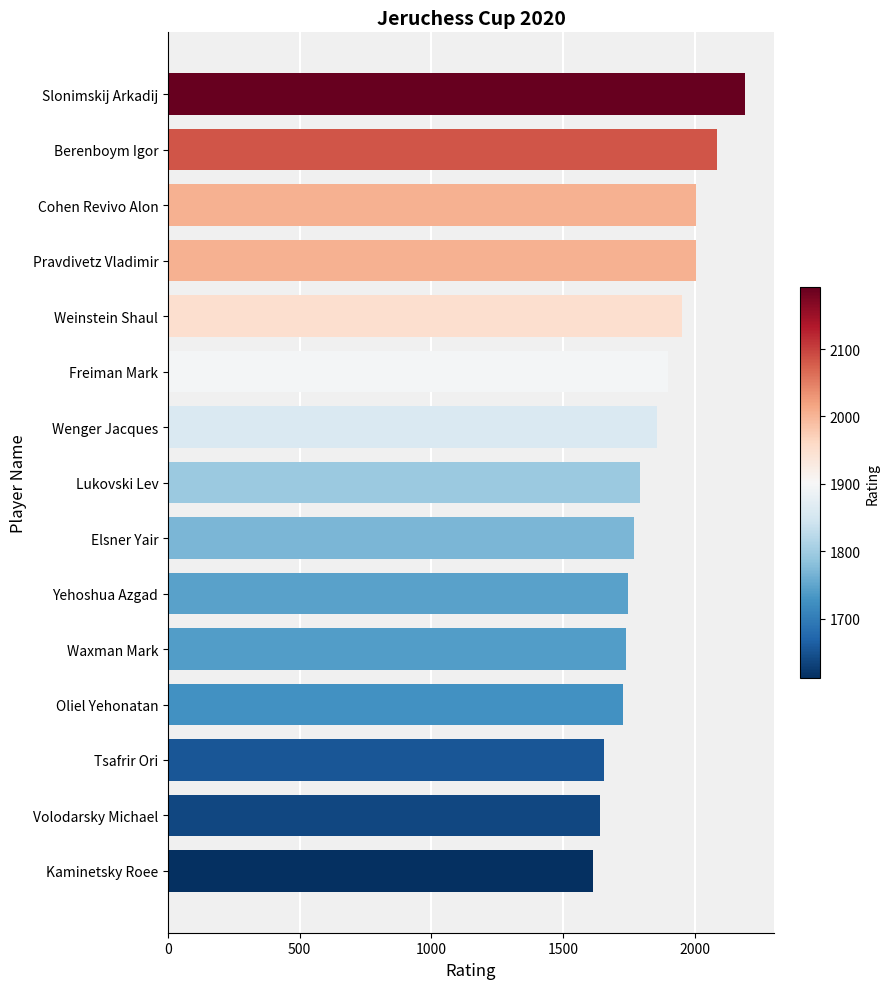

True or false: the data shows 3043 at Weinstein Shaul.

False